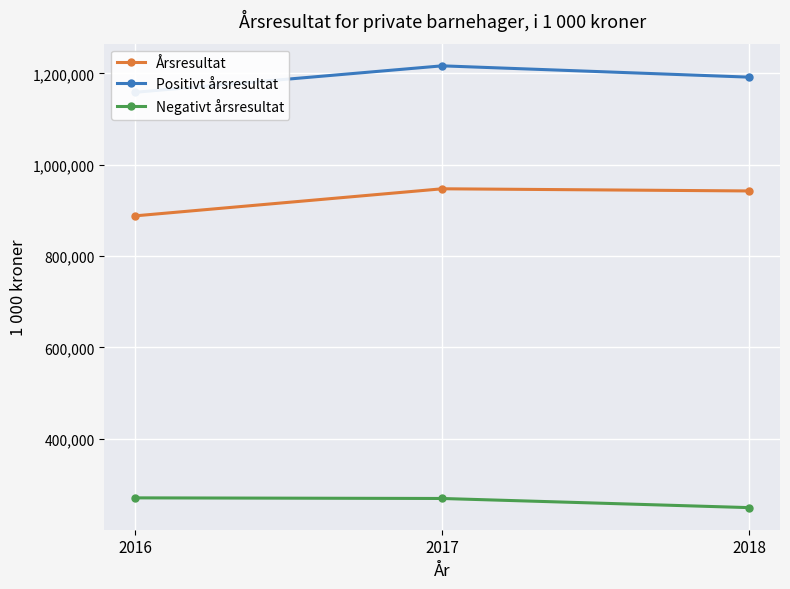

How many lines are shown in the chart?

3